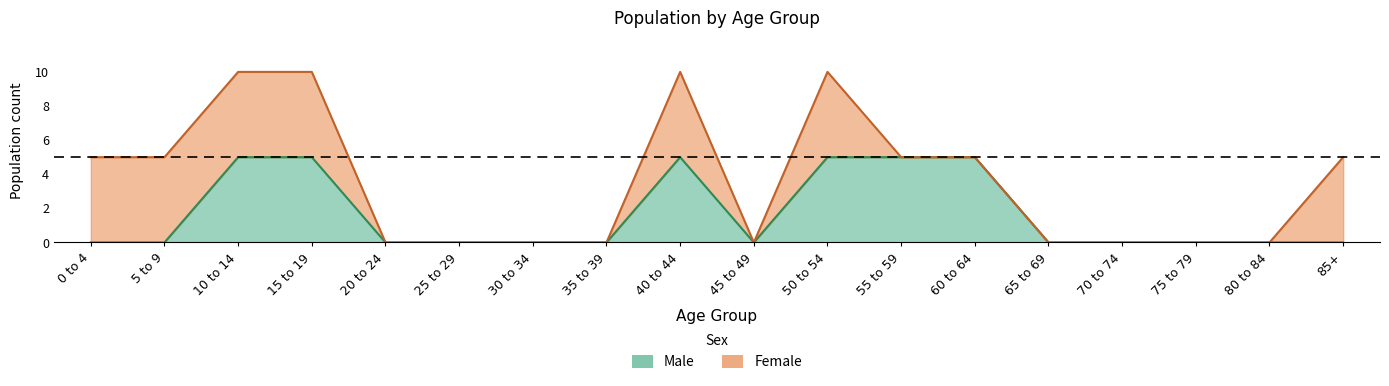

Where is the first local maximum?

40 to 44